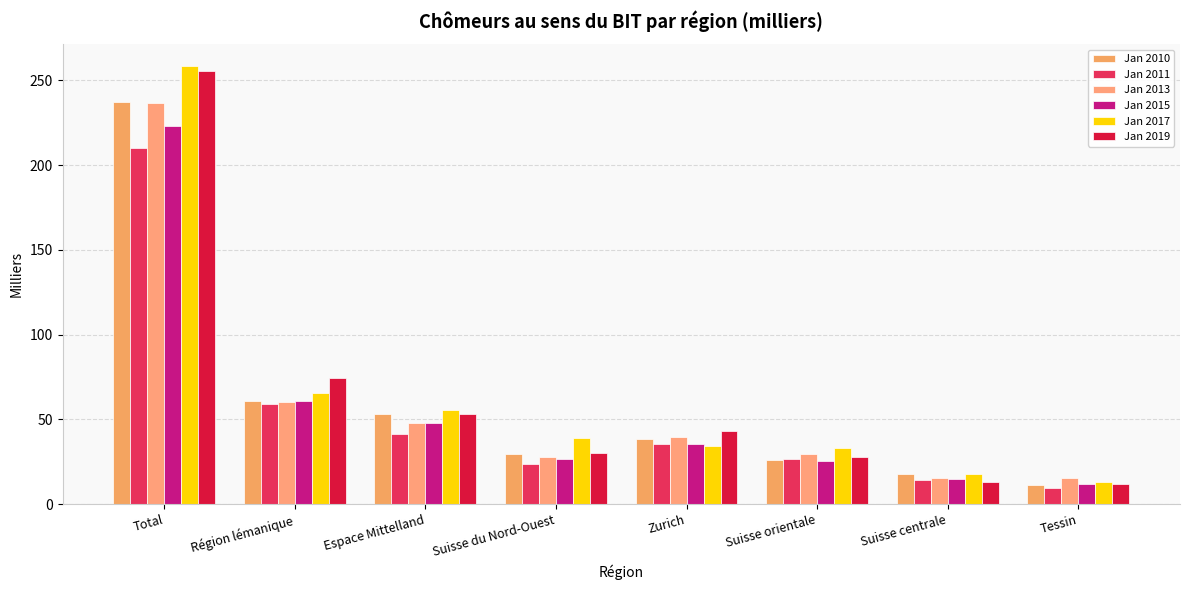

At which label is Jan 2010 closest to 124?

Région lémanique